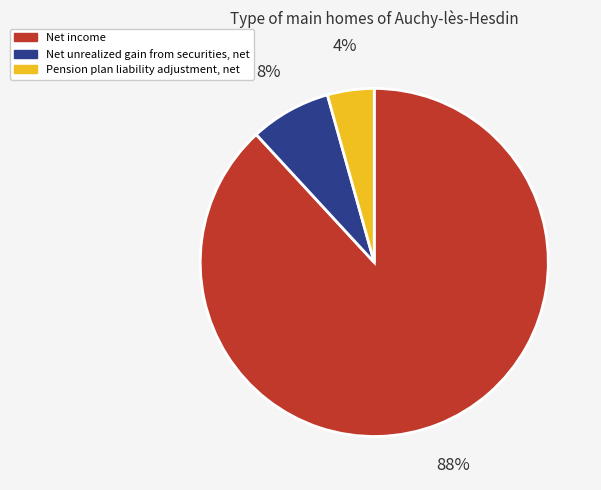

The Net income slice represents 97% of the pie. True or false?

False